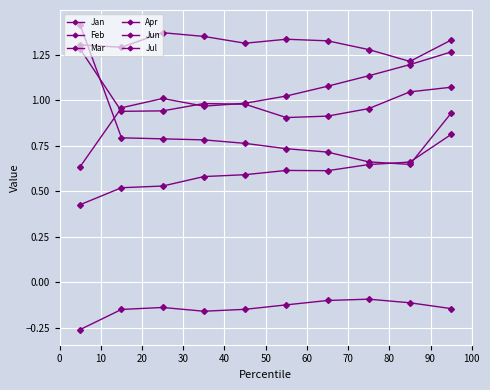

What is the average value of the Jan series?

1.0